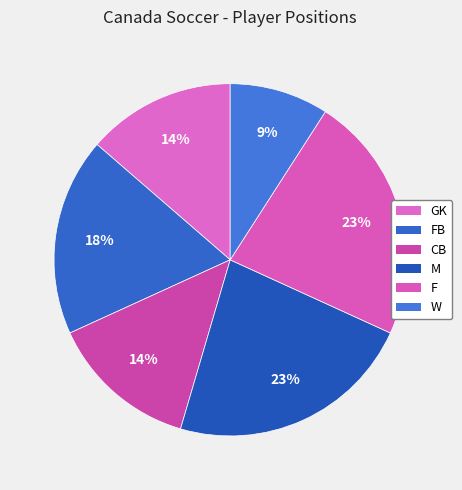

What is the change in value from M to W?

-3